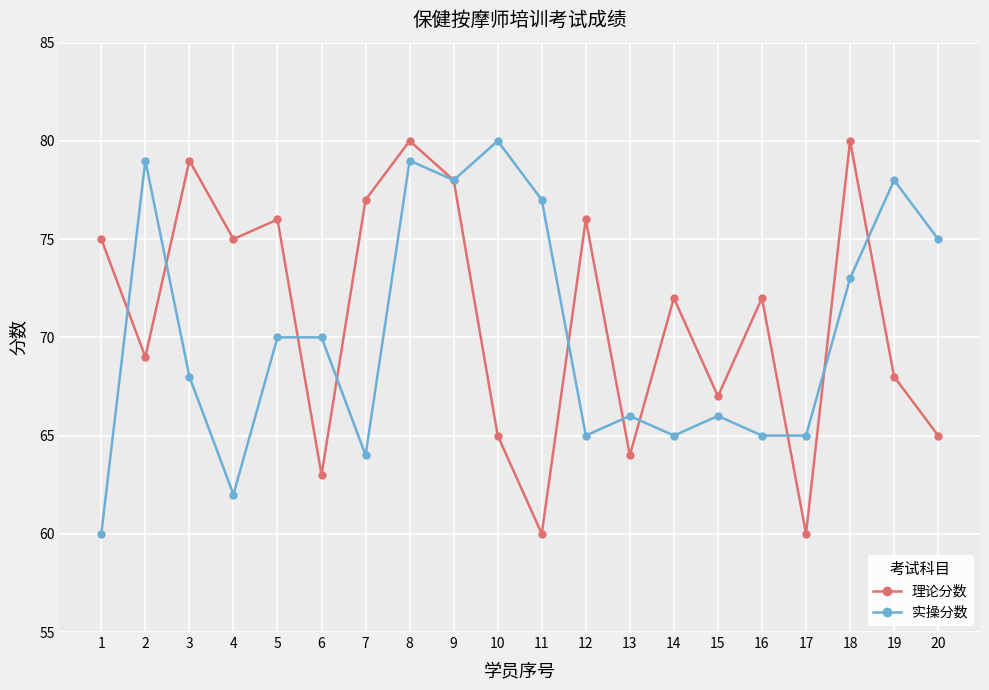

What is the maximum value for 实操分数?

80